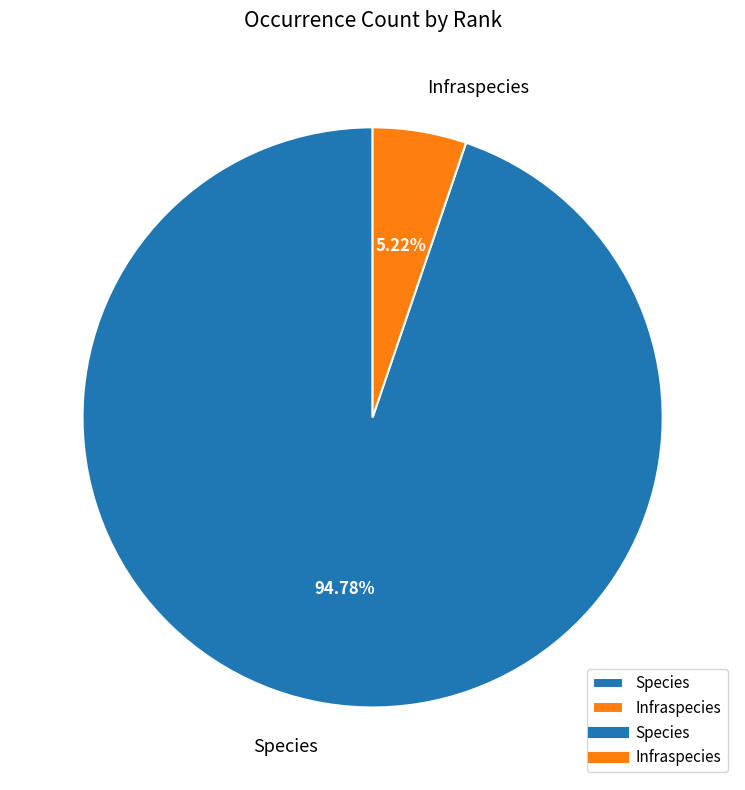

To the nearest percent, what is the average slice percentage?

50%